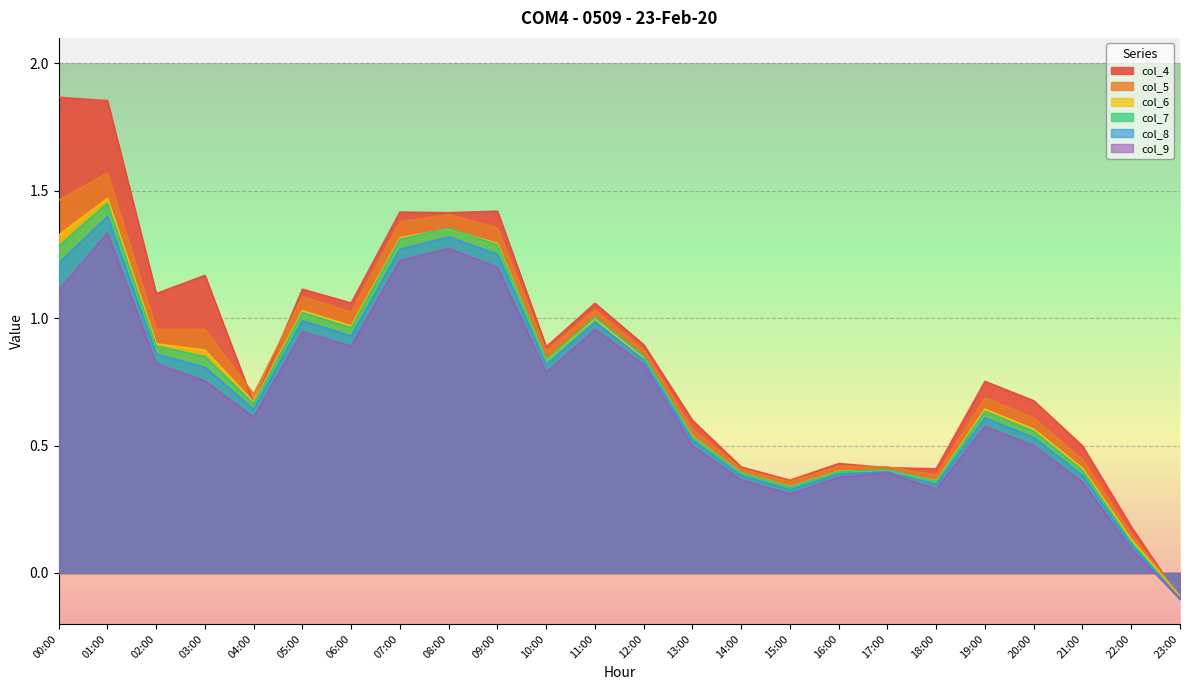

What is the average value of the col_6 series?

0.7